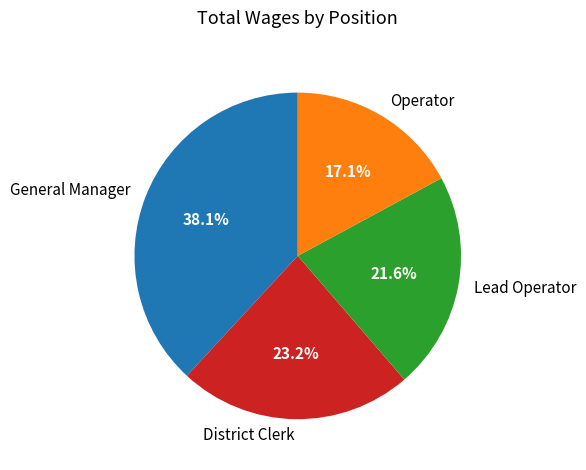

Does Operator account for over 50% of the chart?

No